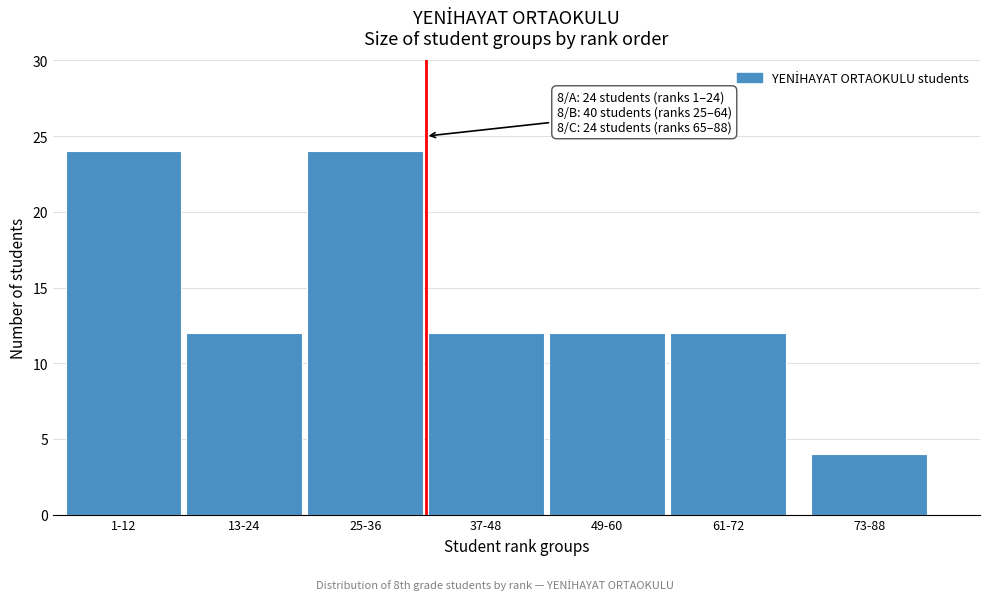

Reading left to right, extract all data points from this chart.

24	12	24	12	12	12	4